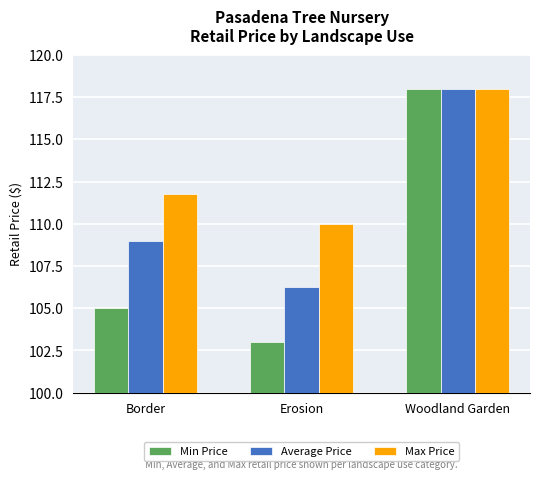

The Max Price series shows 210.9 at Woodland Garden. True or false?

False